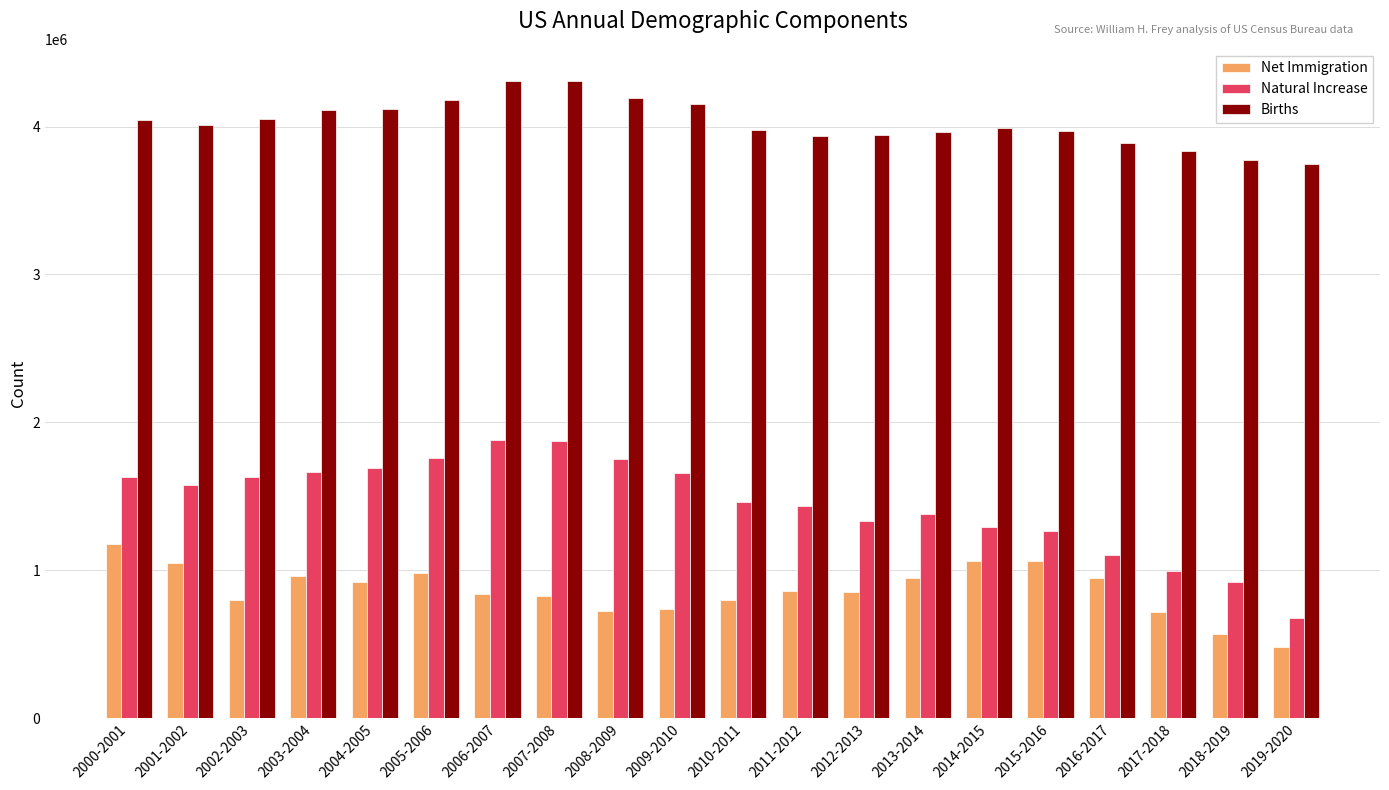

How many bars are there in total?

60